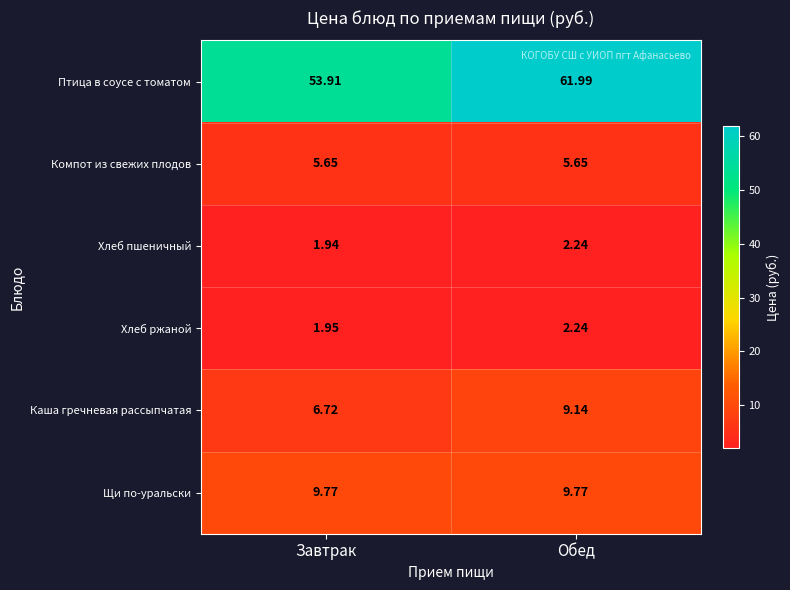

Rank the categories by Птица в соусе с томатом value from lowest to highest.

Завтрак, Обед